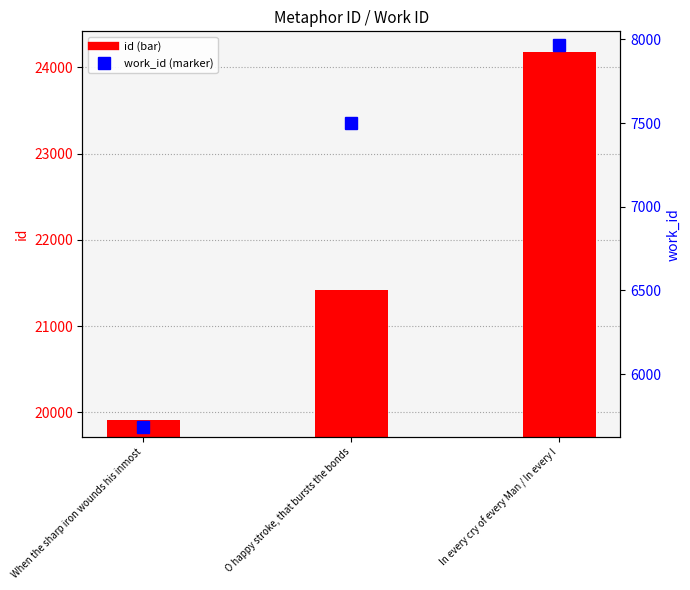

At which label is id closest to 22045?

O happy stroke, that bursts the bonds